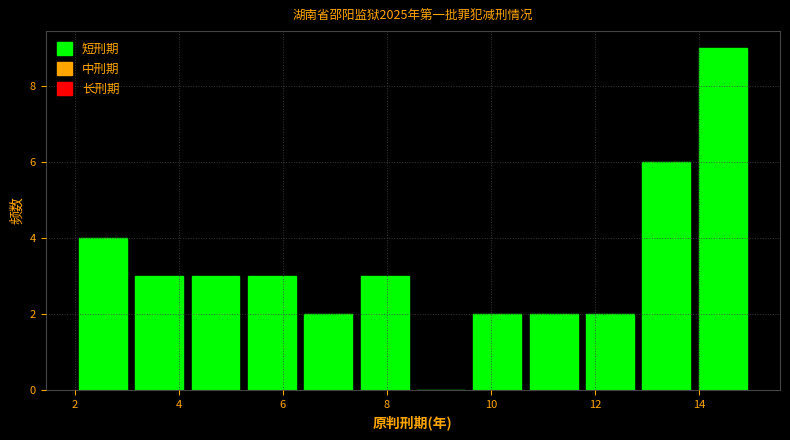

Over which range of the x-axis is the bar tallest?

14.0 to 15.0